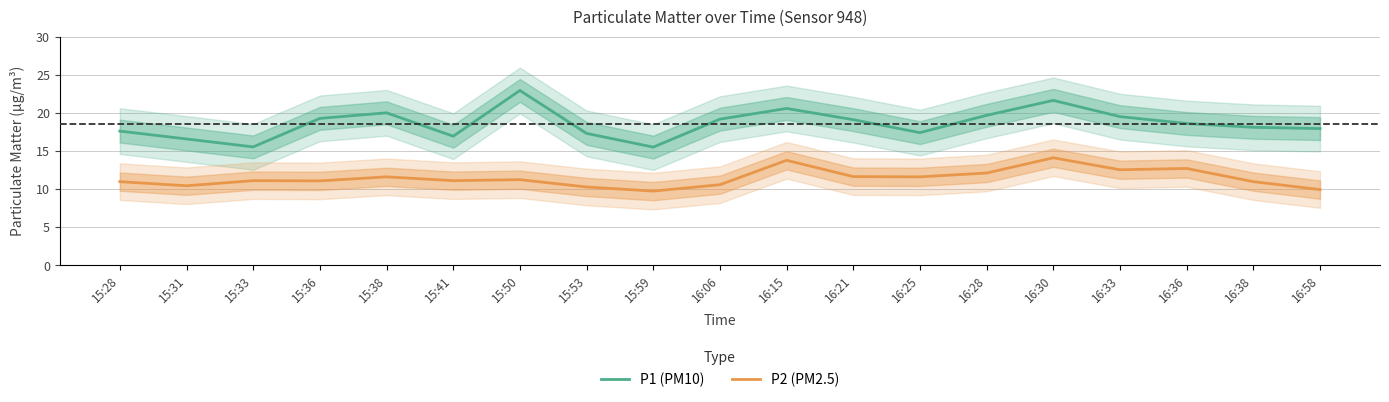

What is the value of the P2 (PM2.5) point at the 2nd from the left?

10.4